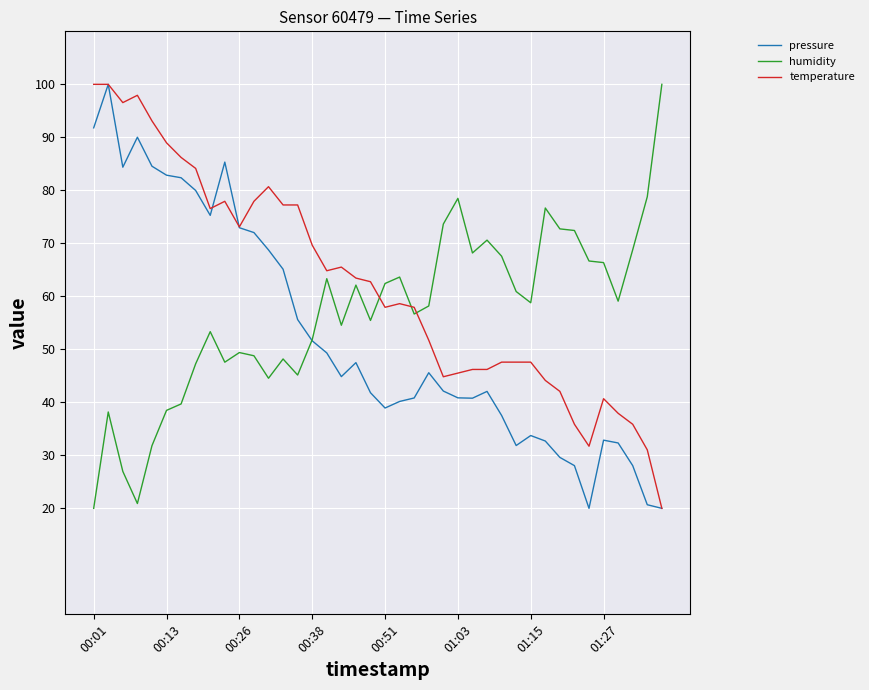

What is the highest value of the humidity series?

100.0